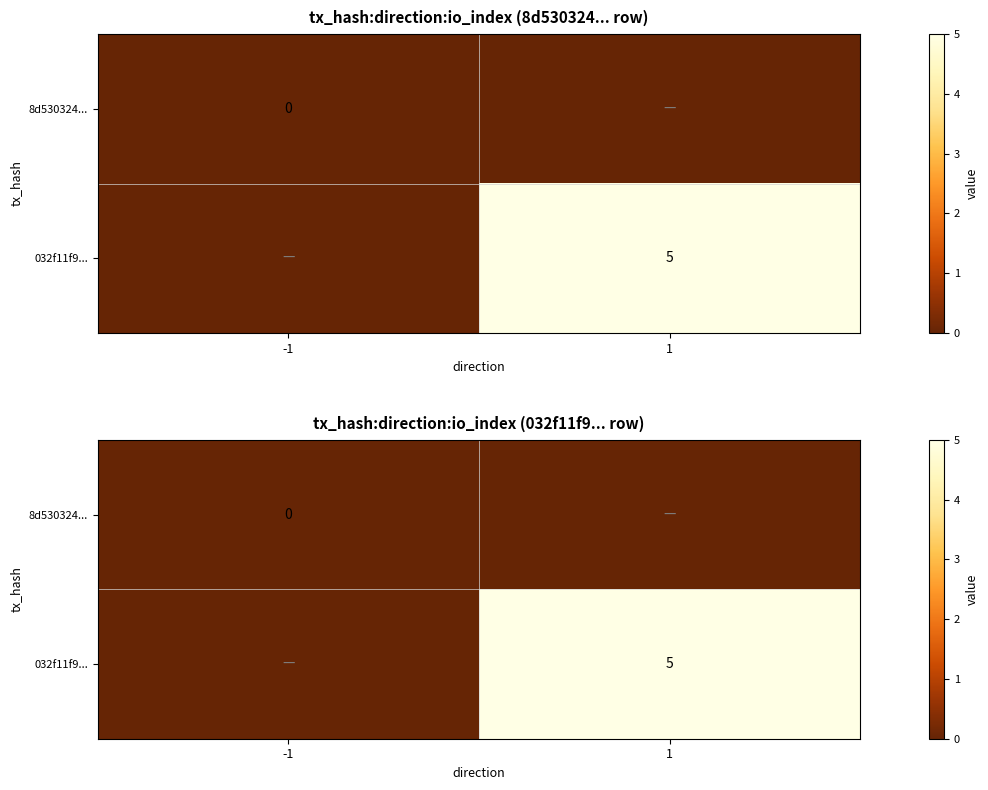

Which series has the largest total across all categories?

032f11f9...